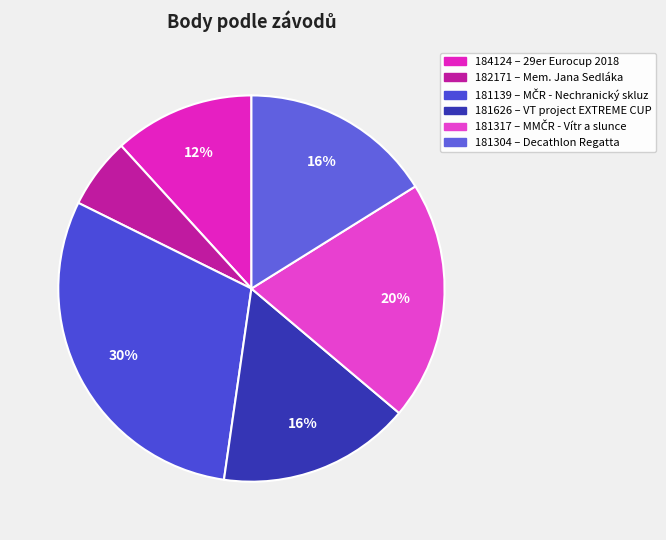

Which has a higher value, 184124 or 181626?

181626